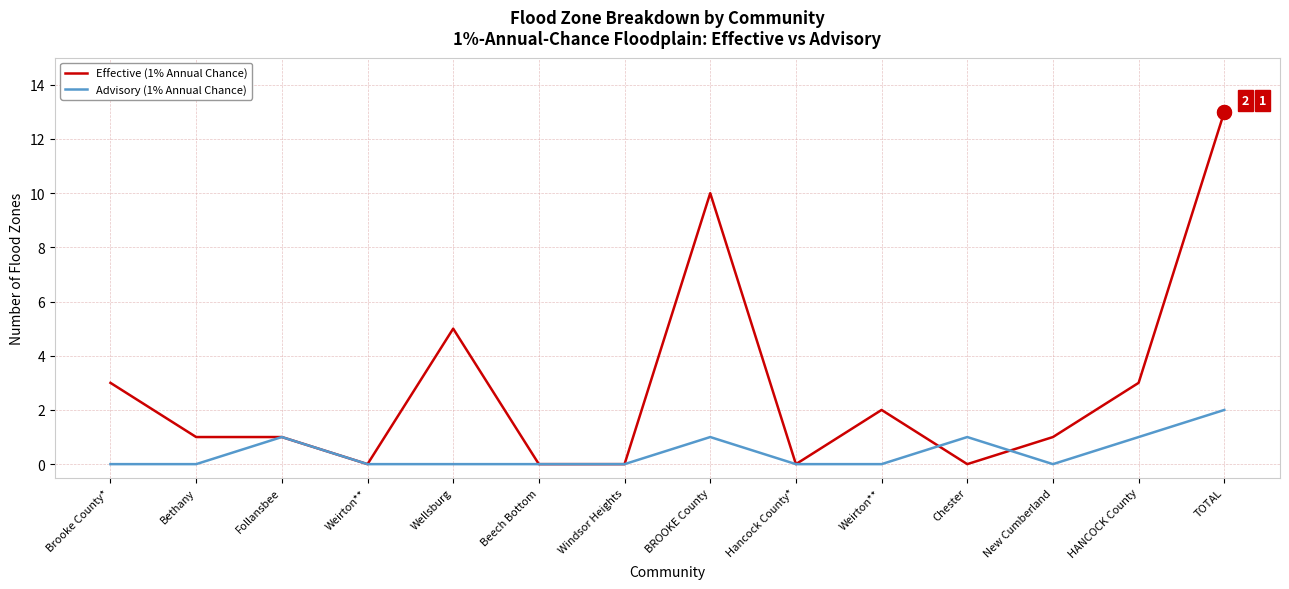

Does the chart display data point markers on the line(s)?

No